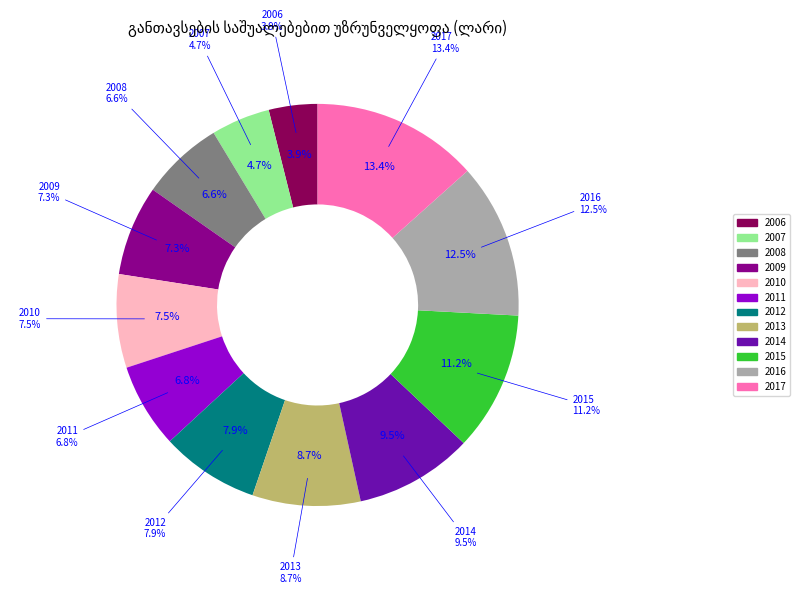

True or false: 2008 accounts for 17% of the total.

False